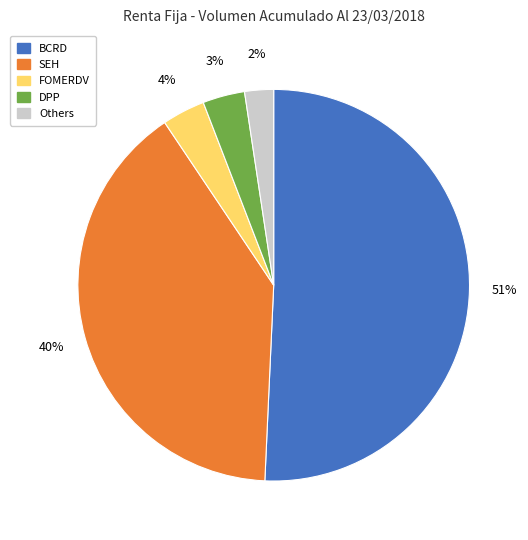

Does any single category account for the majority?

Yes